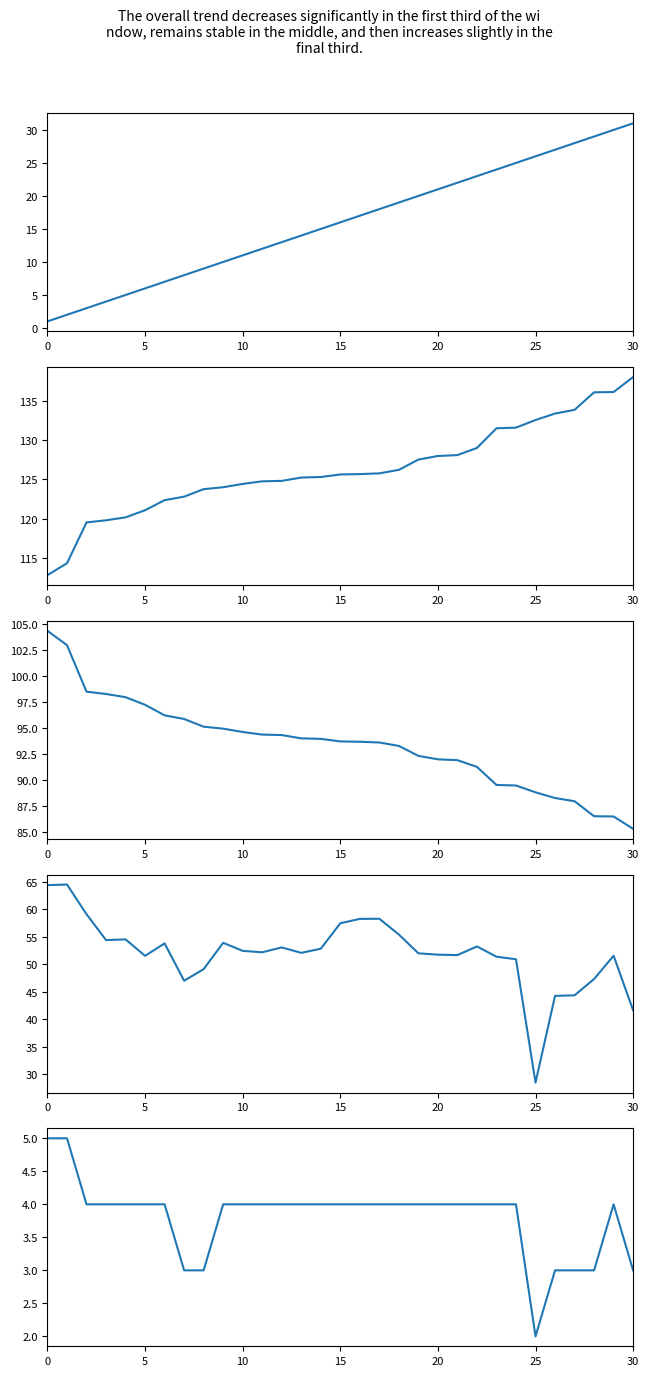

At which label is Average Speed closest to 46?

7